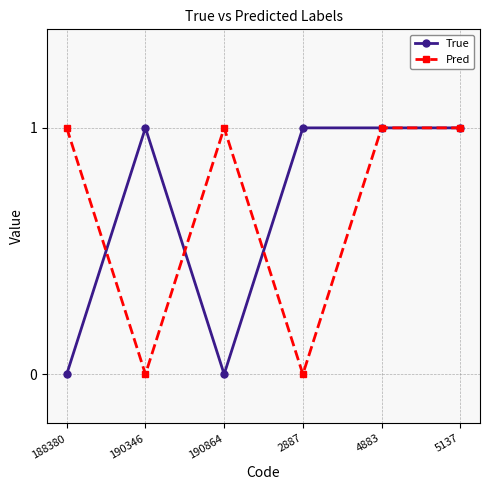

The True series shows 1 at 2887. True or false?

True